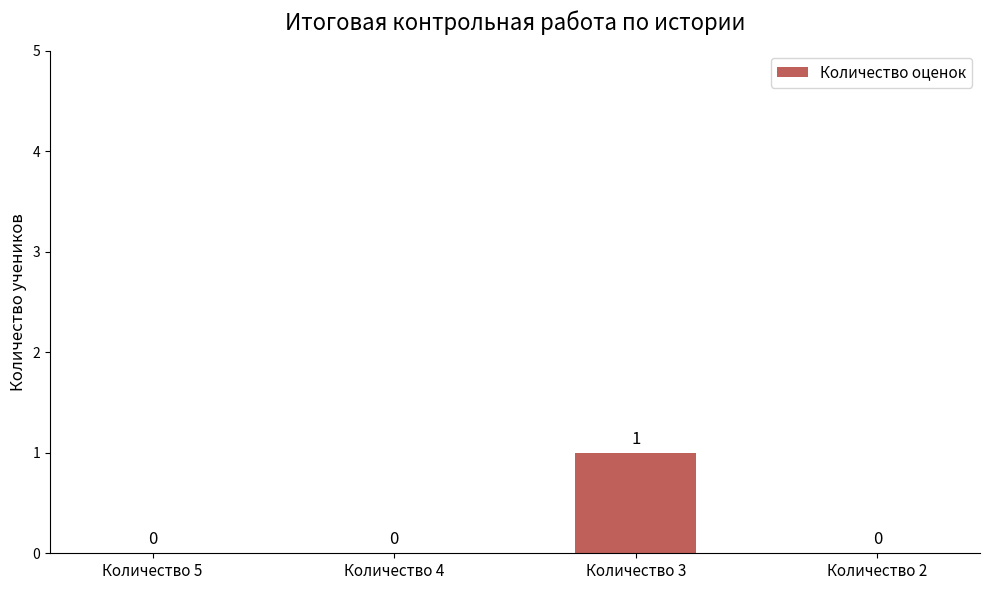

Which label corresponds to the largest value in the chart?

Количество 3